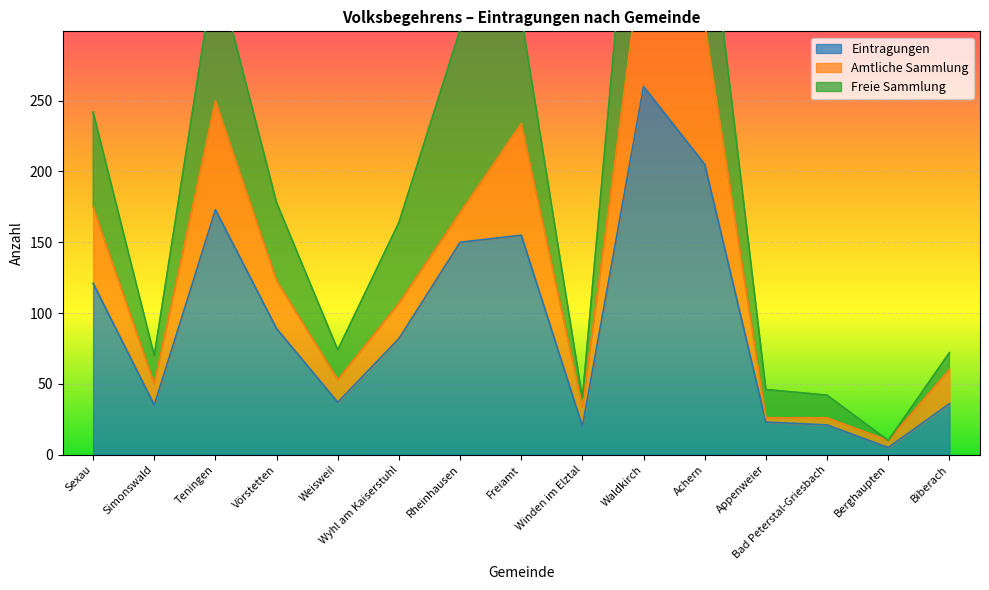

True or false: Freie Sammlung and Eintragungen intersect in this chart.

False